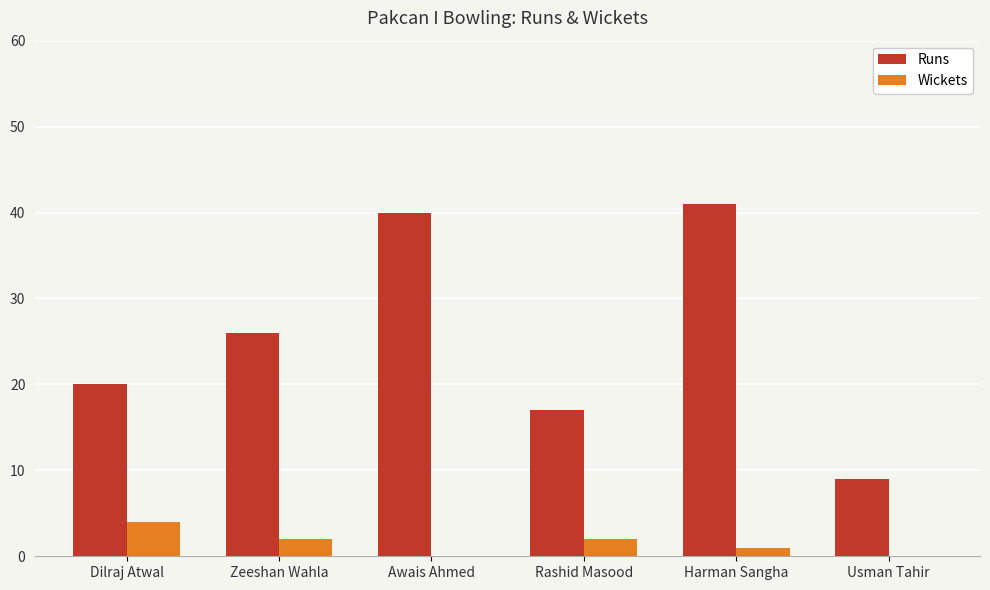

How many groups of bars are there?

6